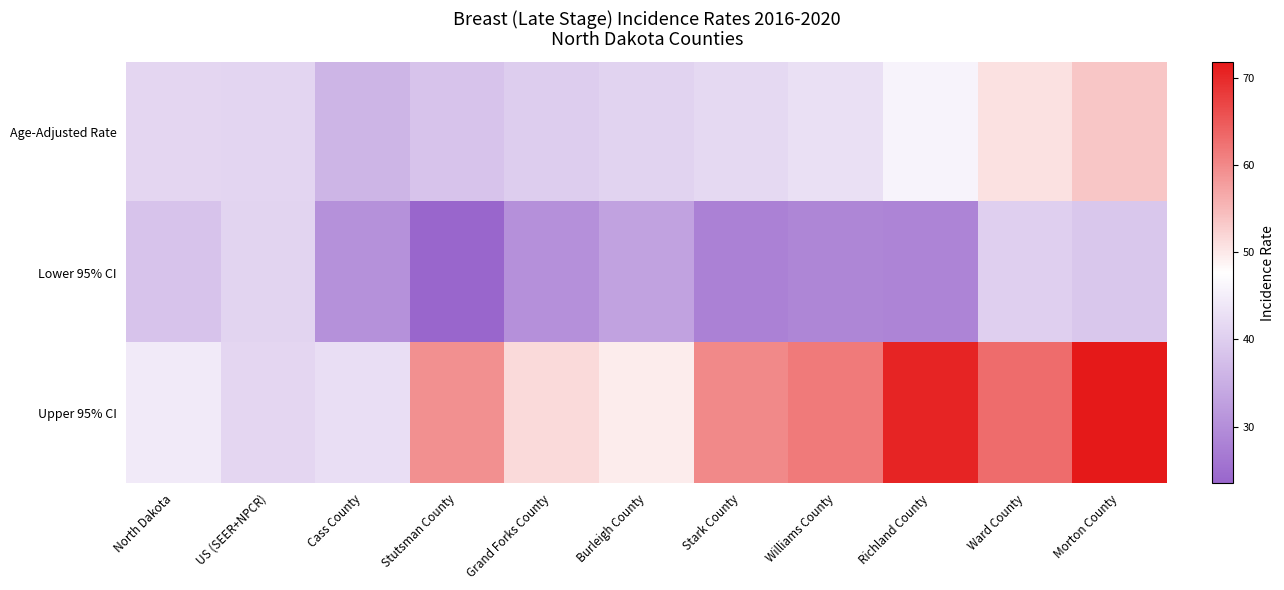

At which category is the sum across all series the highest?

Morton County